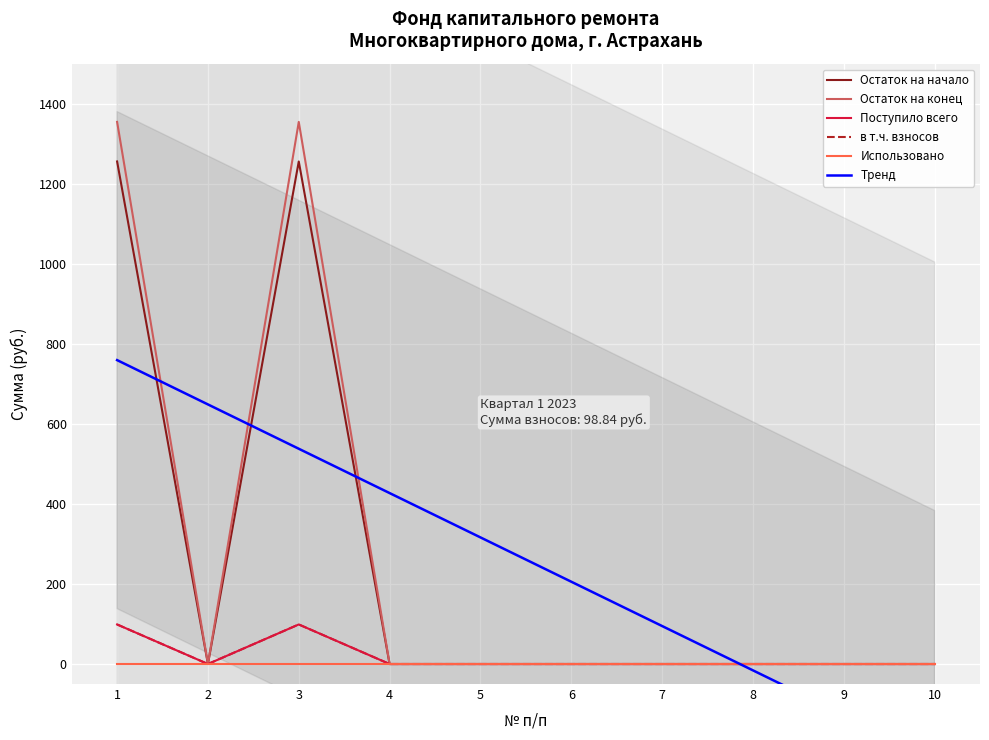

True or false: в т.ч. взносов has a value of 0.0 at 7.

True